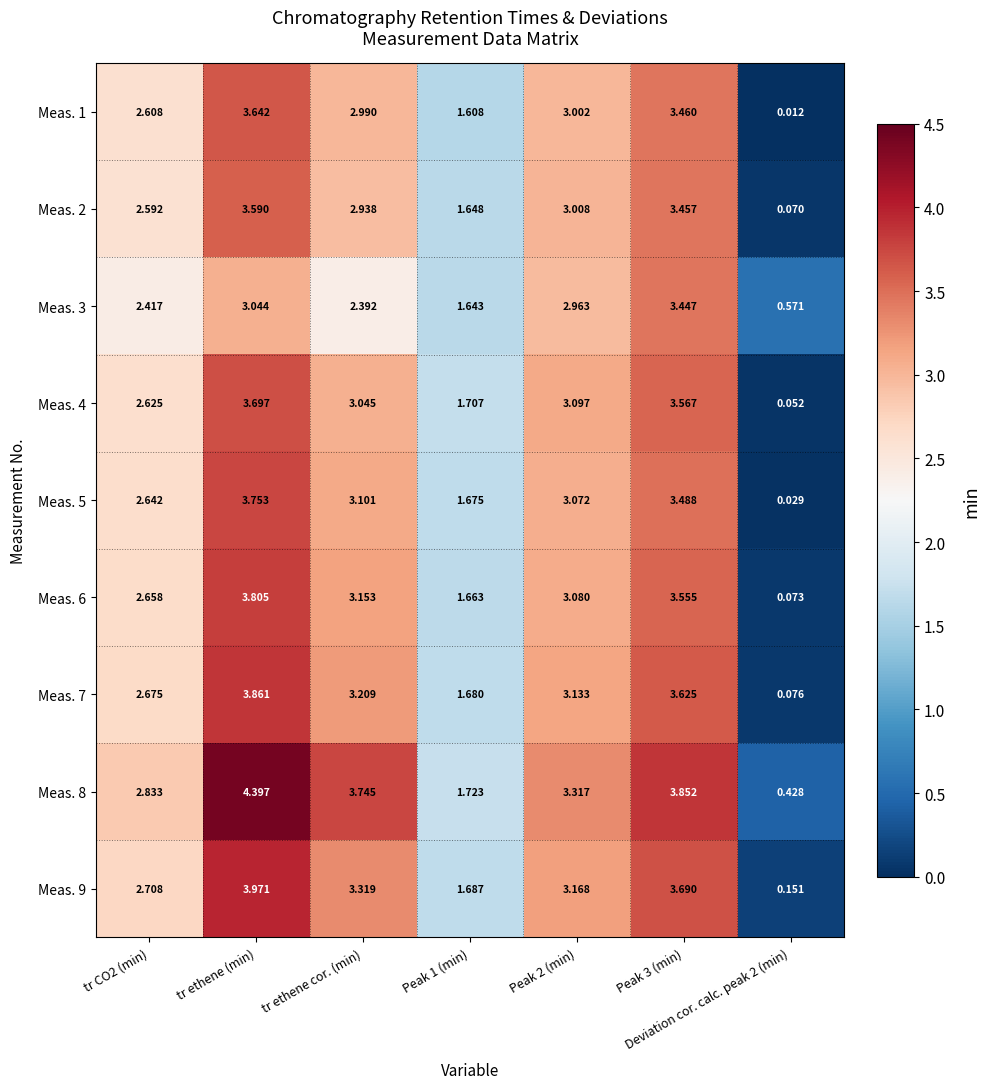

Is the value of Meas. 2 at tr ethene cor. (min) greater than the value of Meas. 4 at Peak 3 (min)?

No